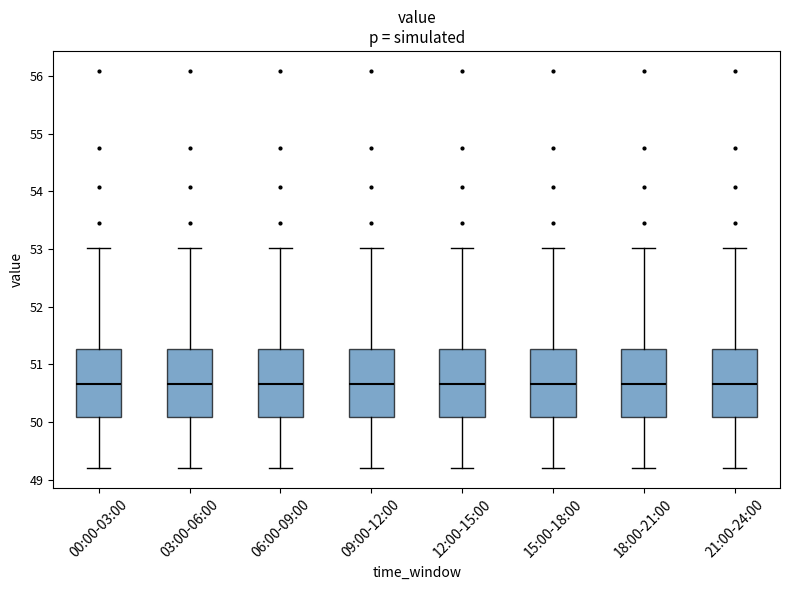

Where does the median line of the box for 18:00-21:00 sit on the y-axis? The values are not printed on the chart, so give them approximately, as read against the axis.

50.7